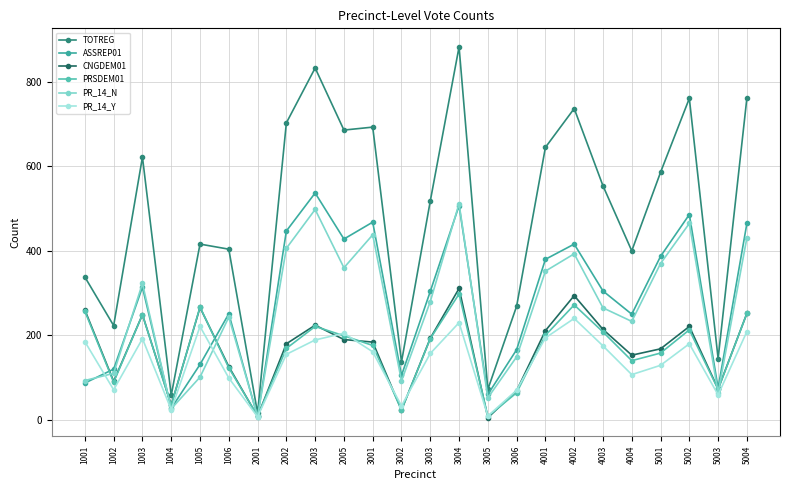

What is the sum of the ASSREP01 values at 1004 and 1006?

278